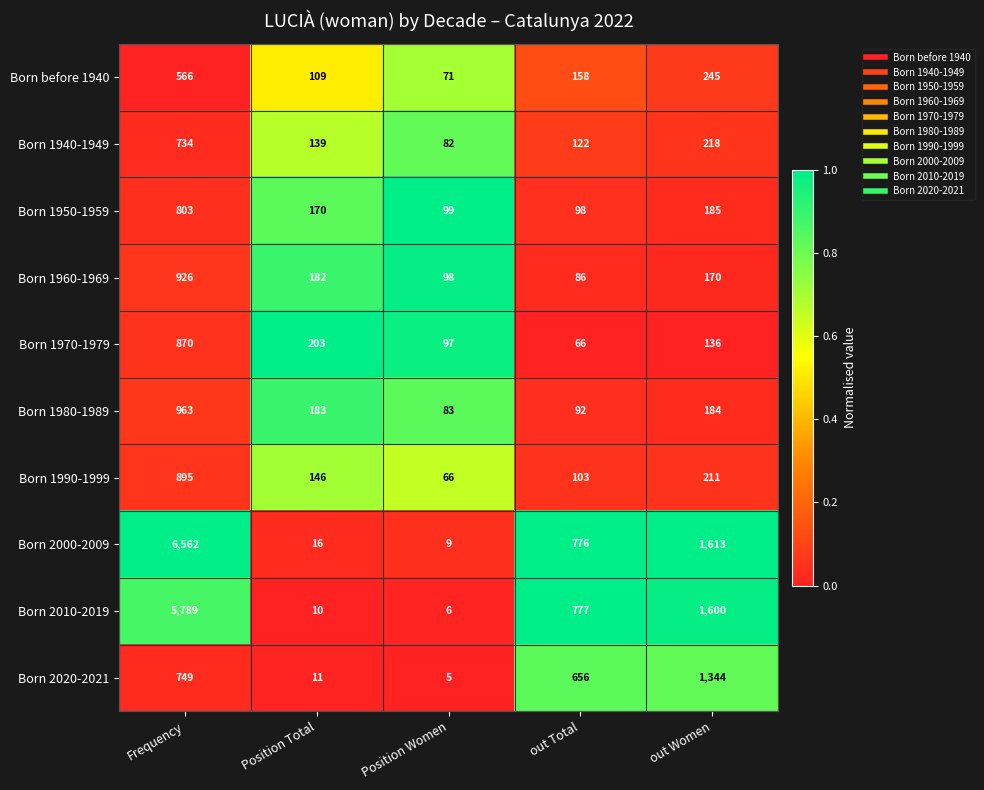

Which series has the largest total across all categories?

Born 2000-2009